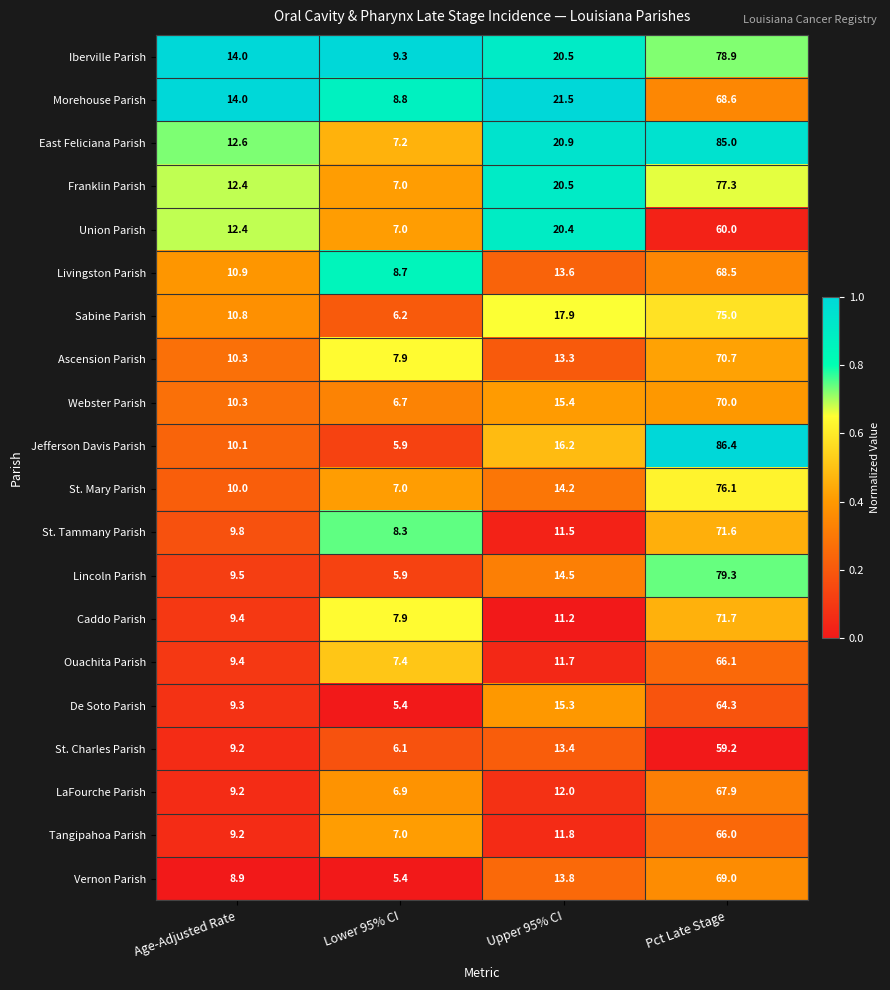

What is the difference between the maximum and minimum values in the Webster Parish series?

63.3